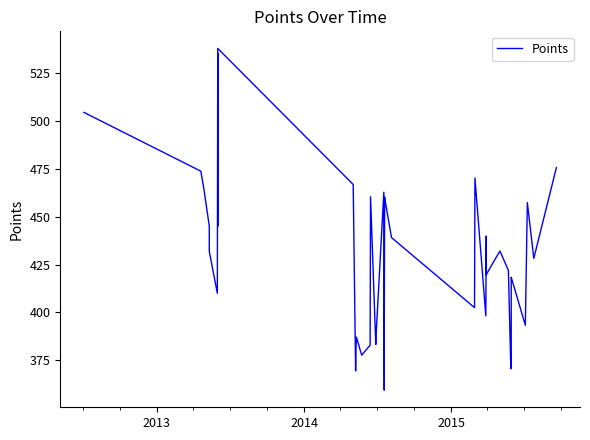

At which label is the value closest to 448?

2015